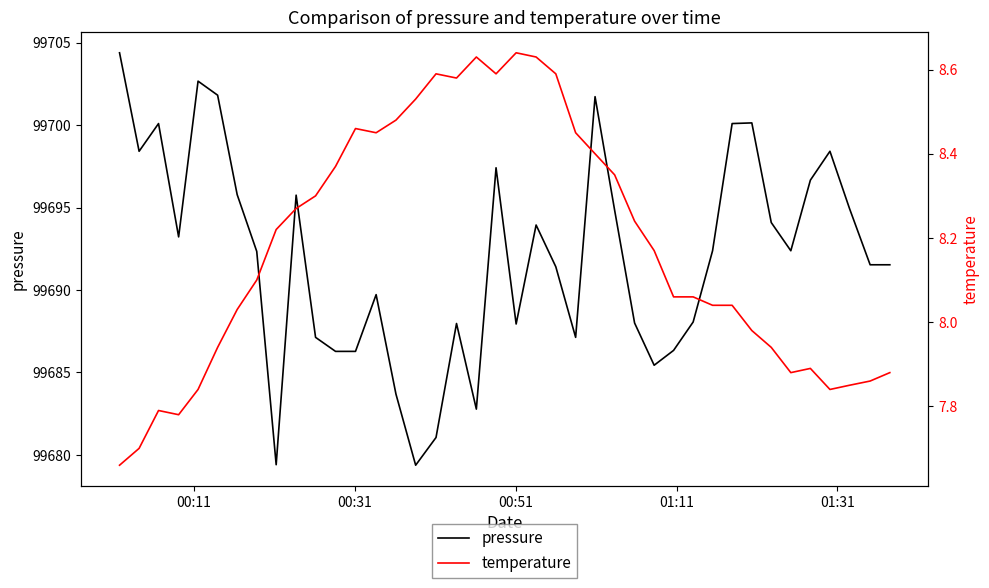

What is the lowest value of the pressure series?

99679.4